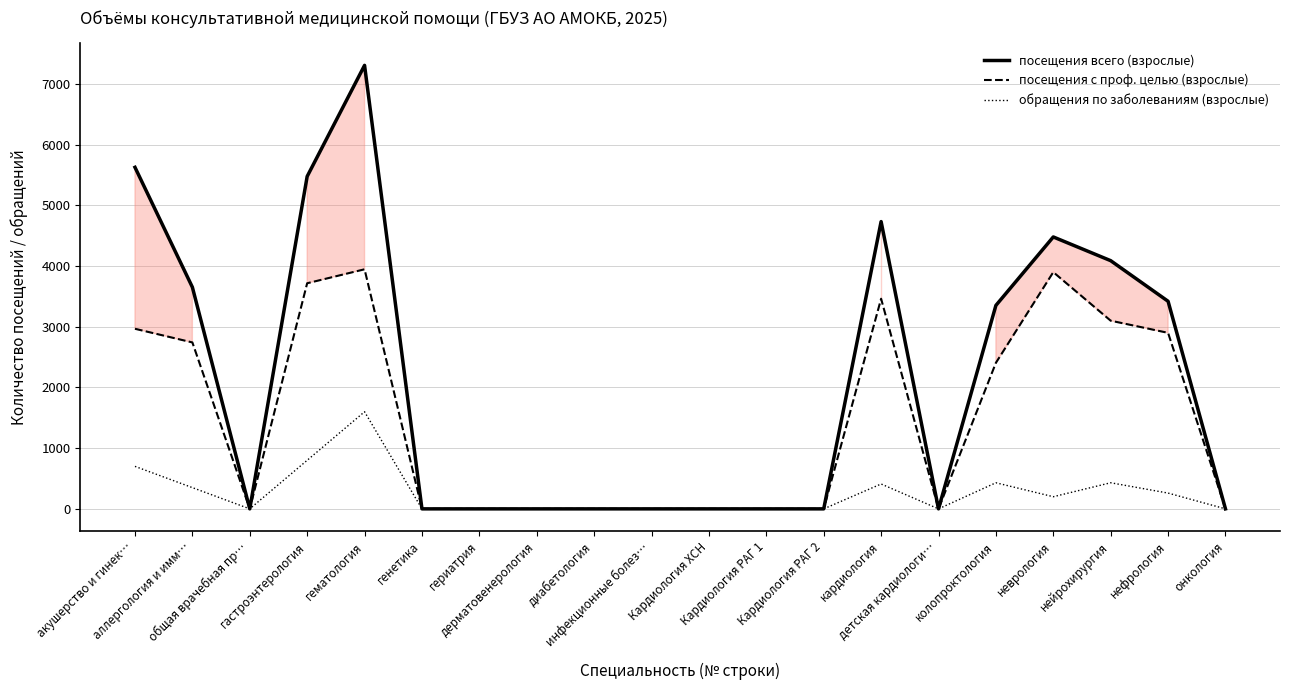

What position from the right is колопроктология?

5